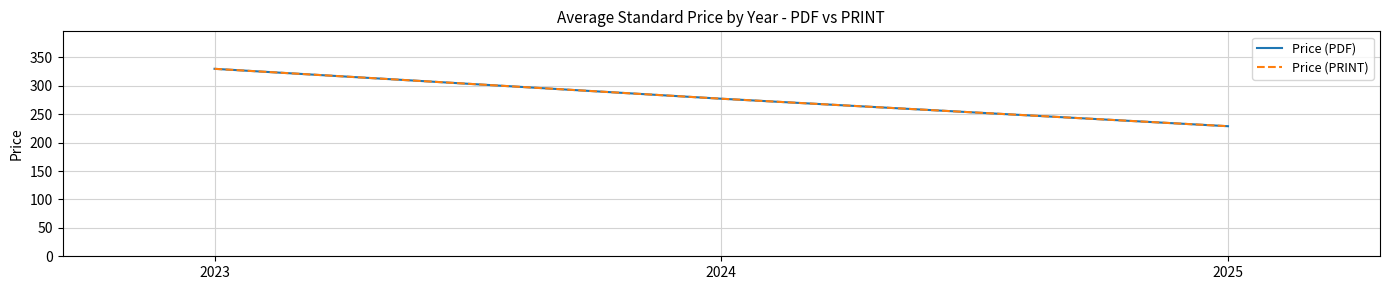

List the labels in order of Price (PDF) value, smallest first.

2025, 2024, 2023